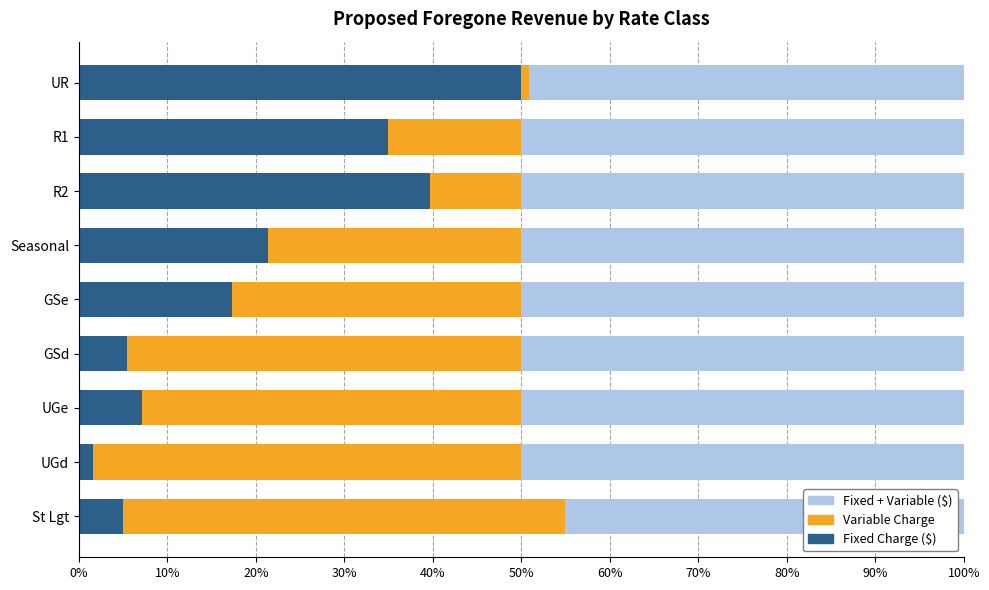

Which category has the lowest value in the Fixed Charge ($) series?

UGd